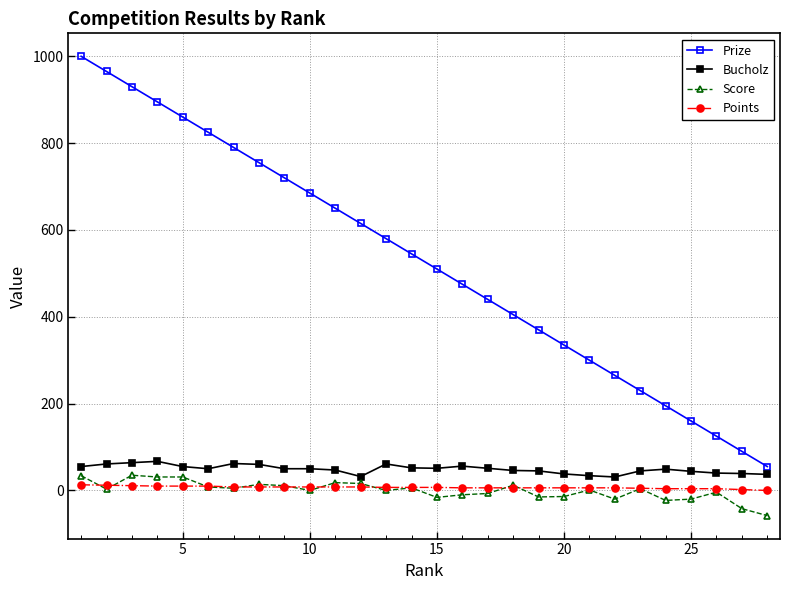

Which series has the largest range (max minus min)?

Prize